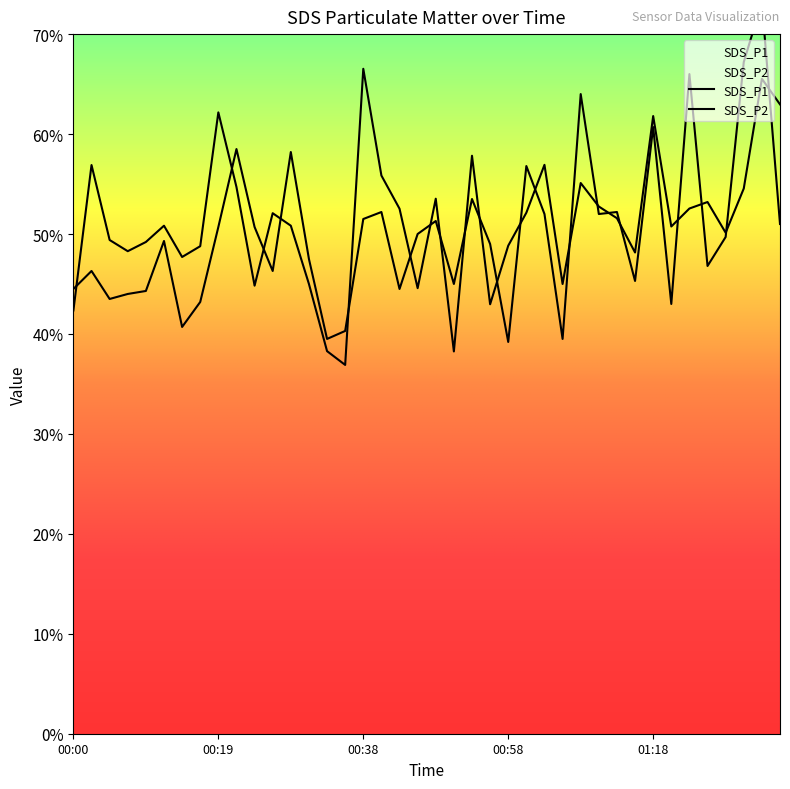

True or false: SDS_P2 has a value of 80.2 at 00:21.

False